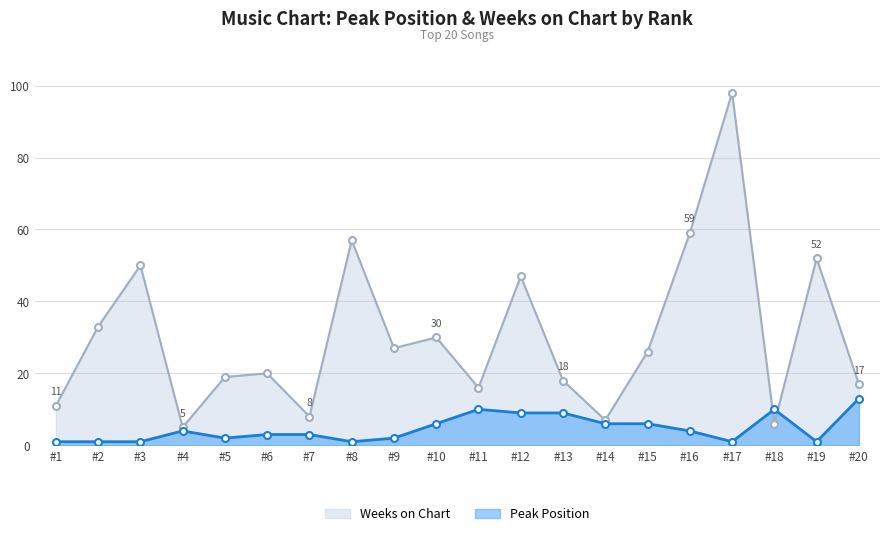

What is the value of the Weeks on Chart point at the 20th from the left?

17